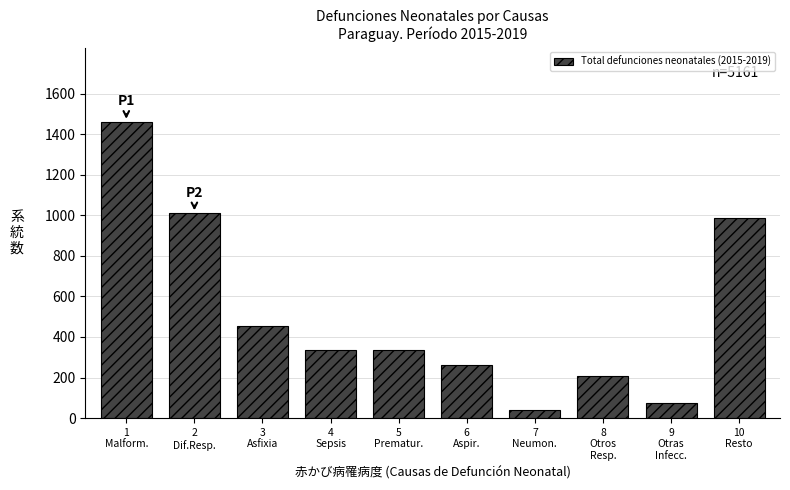

What is the value of the 1st bar from the left?

1461